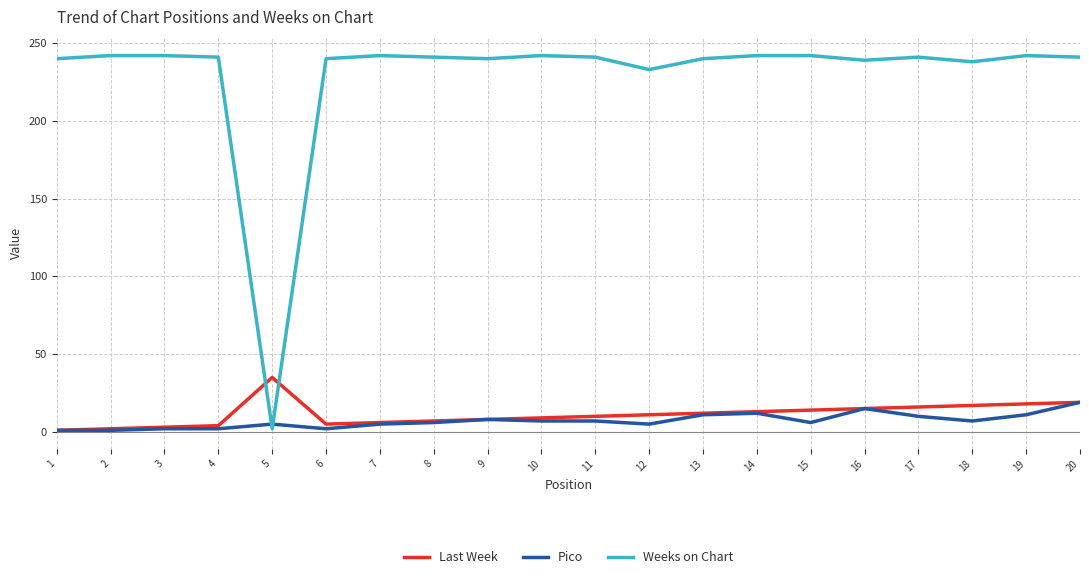

True or false: Weeks on Chart and Pico intersect in this chart.

True